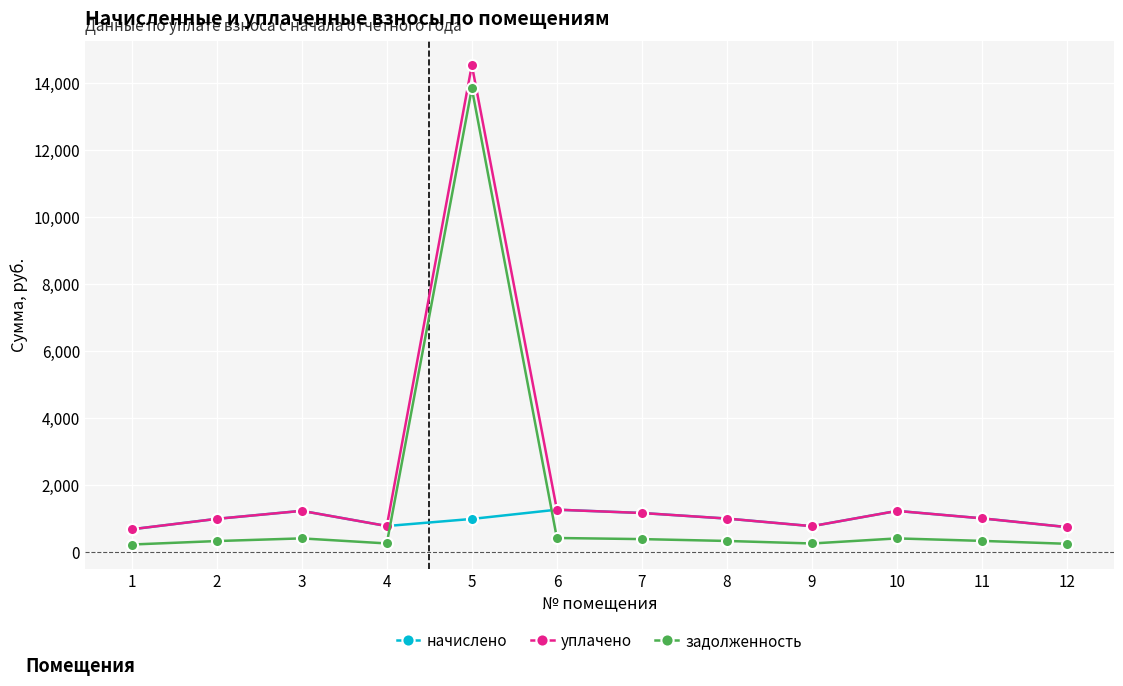

True or false: уплачено has a value of 682.6 at 1.

True